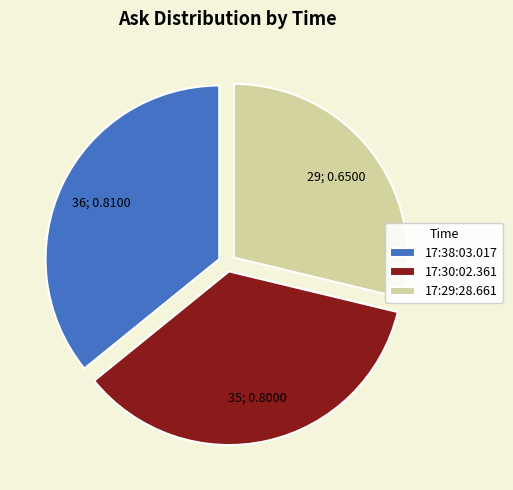

Do 17:29:28.661 and 17:38:03.017 together represent more than half of the pie?

Yes